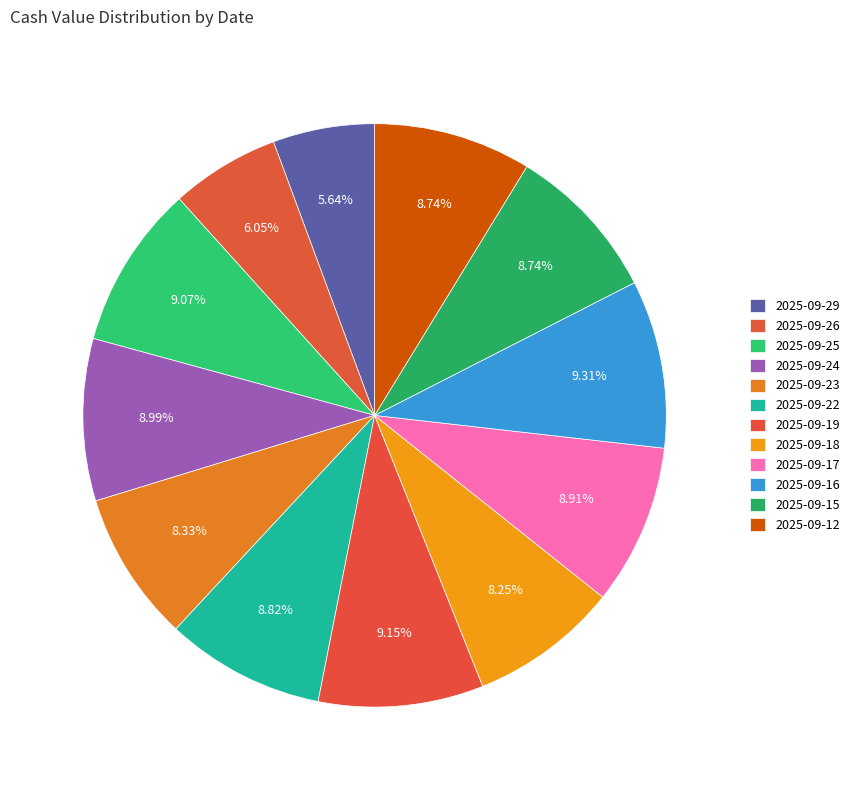

Rank the categories by value from highest to lowest.

2025-09-16, 2025-09-19, 2025-09-25, 2025-09-24, 2025-09-17, 2025-09-22, 2025-09-15, 2025-09-12, 2025-09-23, 2025-09-18, 2025-09-26, 2025-09-29